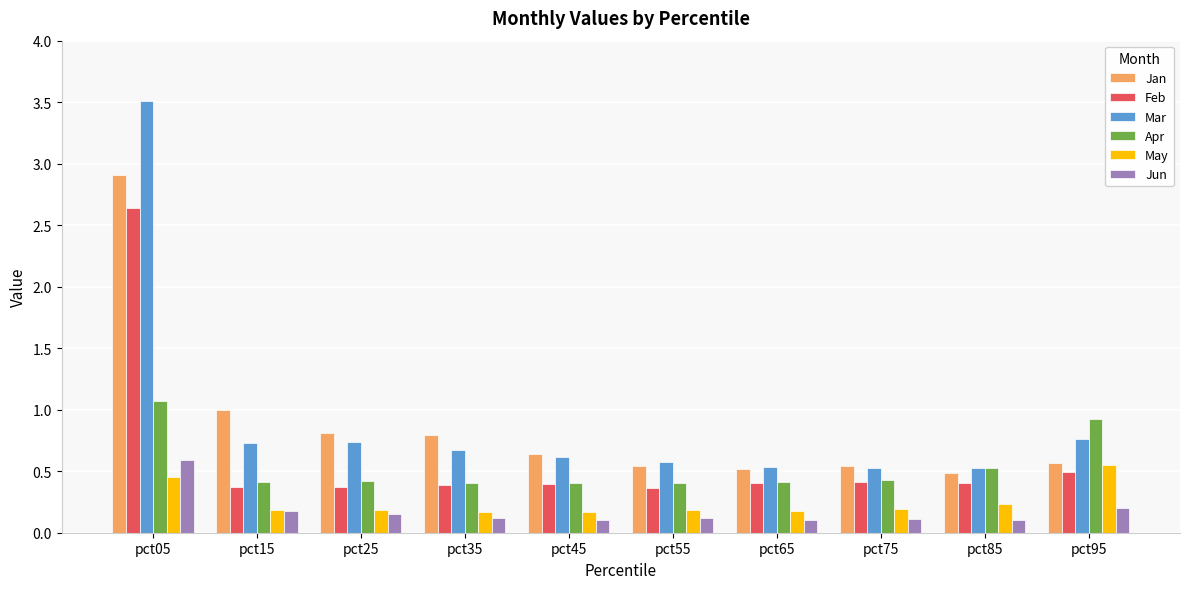

The Apr series shows 0.6 at pct75. True or false?

False